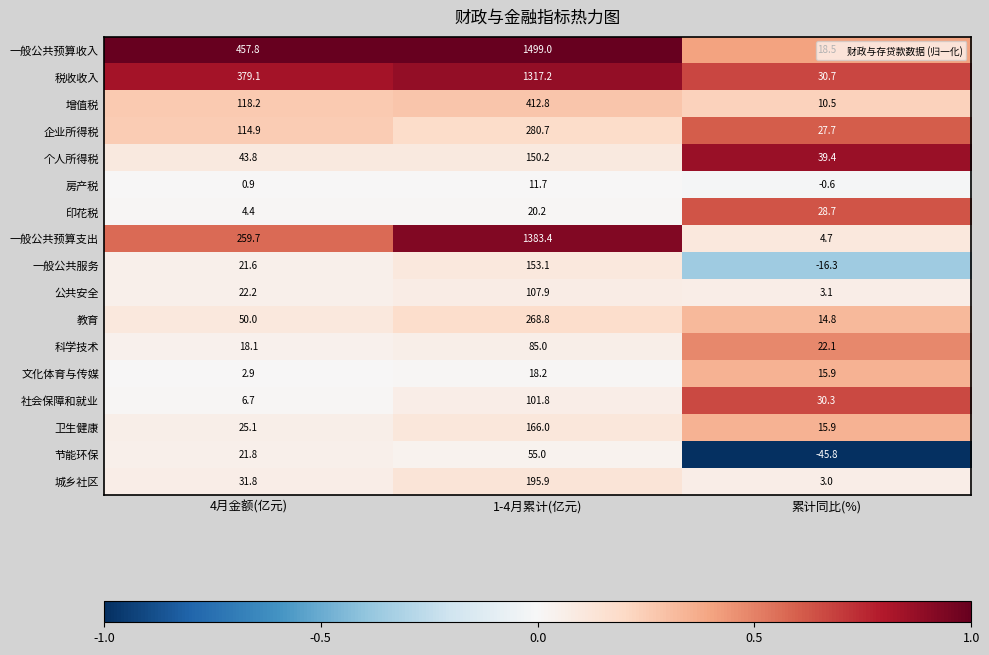

At which label does 一般公共预算支出 reach its minimum?

累计同比(%)